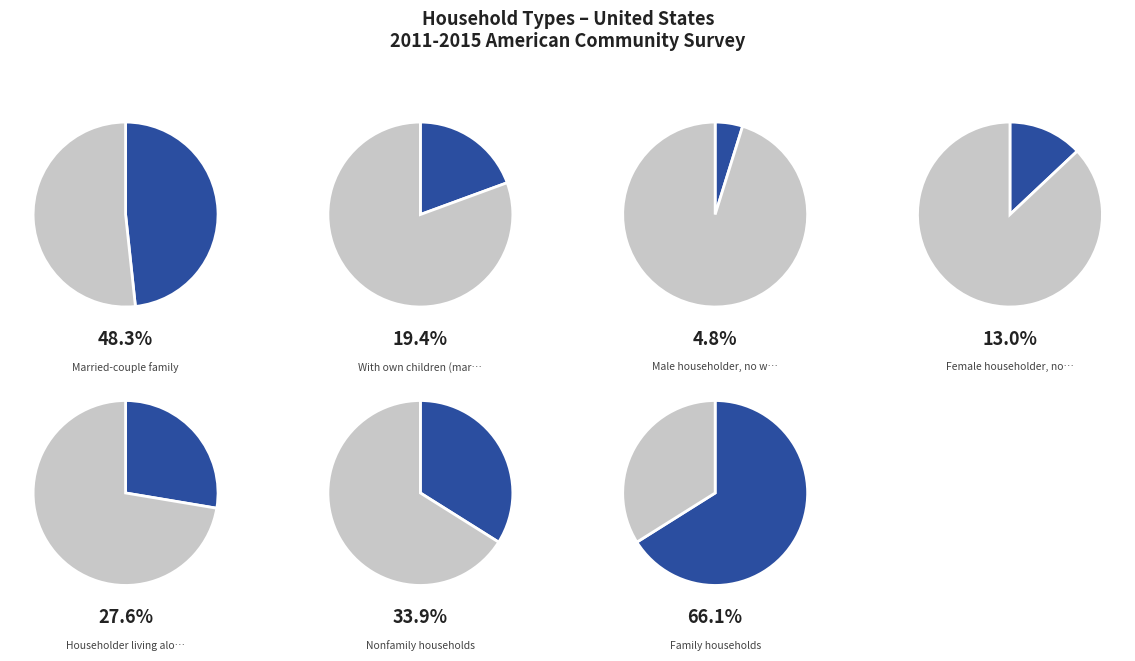

Between With own children (married) and Nonfamily households, which is larger?

Nonfamily households